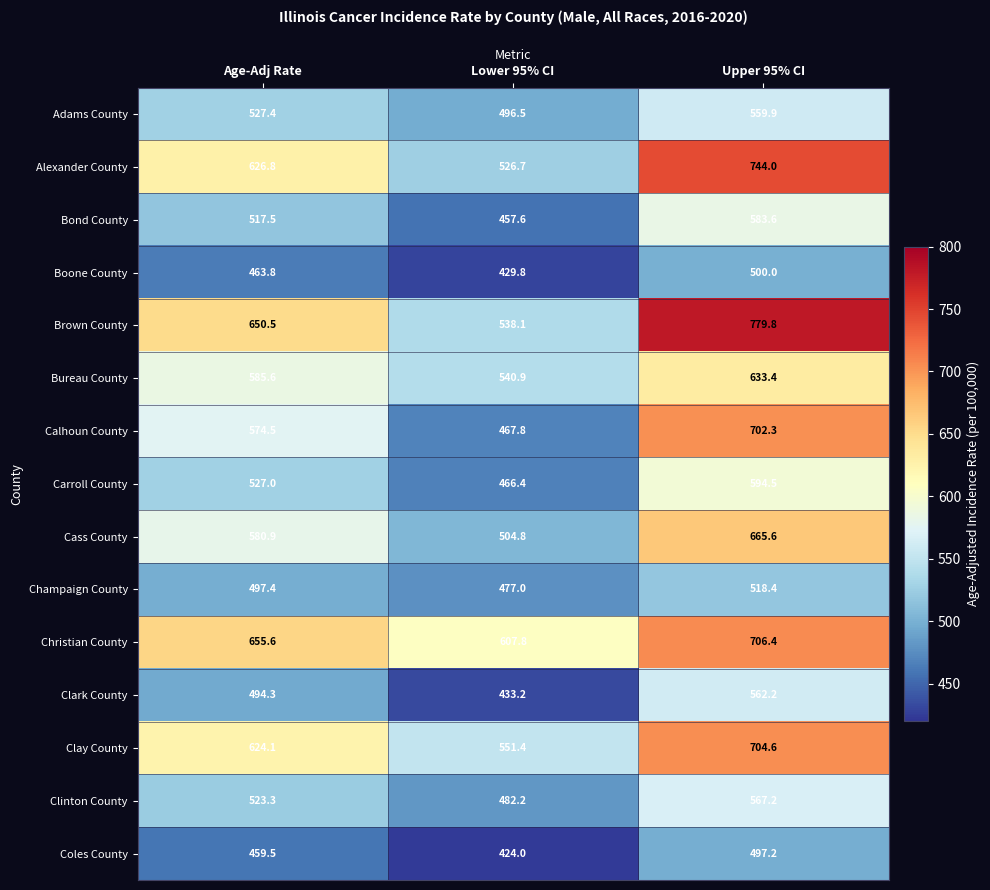

Is it true that Carroll County equals 466.4 at Lower 95% CI?

True